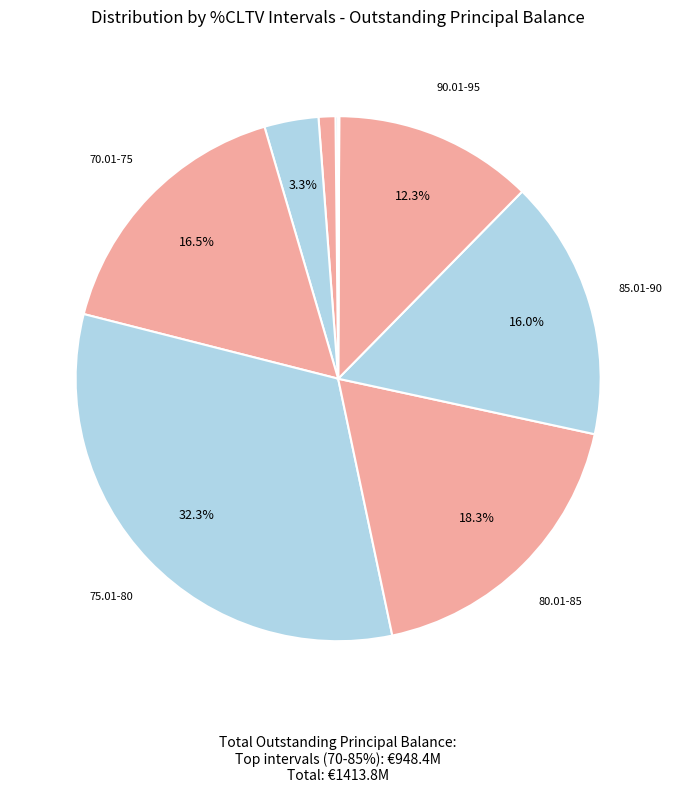

Count the number of slices in the pie.

9